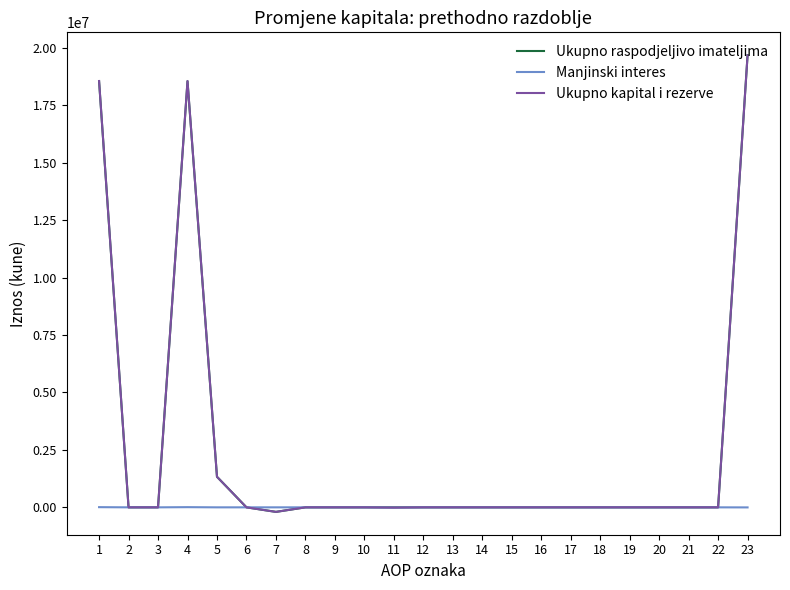

The value of Ukupno kapital i rezerve at 17 is 0. True or false?

True